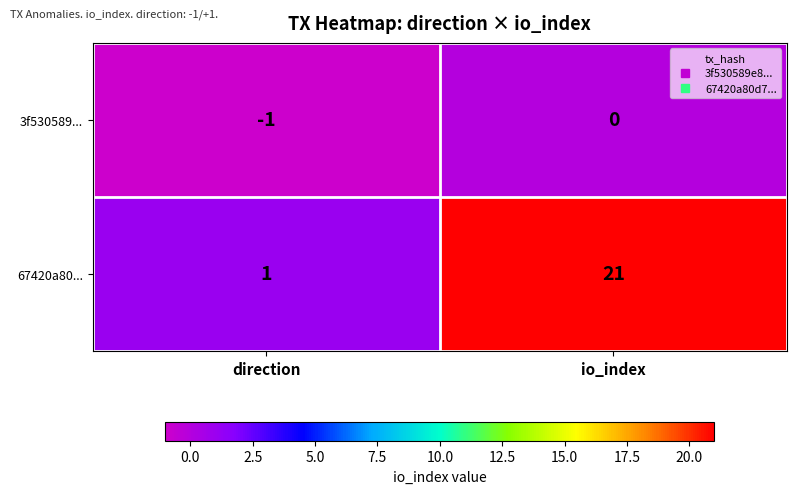

Reading left to right, list all the values displayed in this chart.

3f530589...: -1	0
67420a80...: 1	21